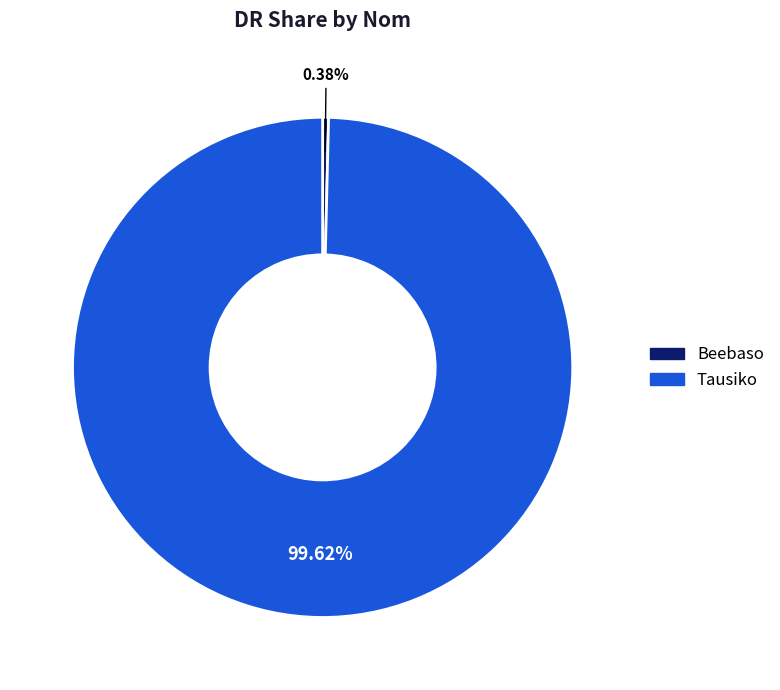

Rank the categories by value from lowest to highest.

Beebaso, Tausiko